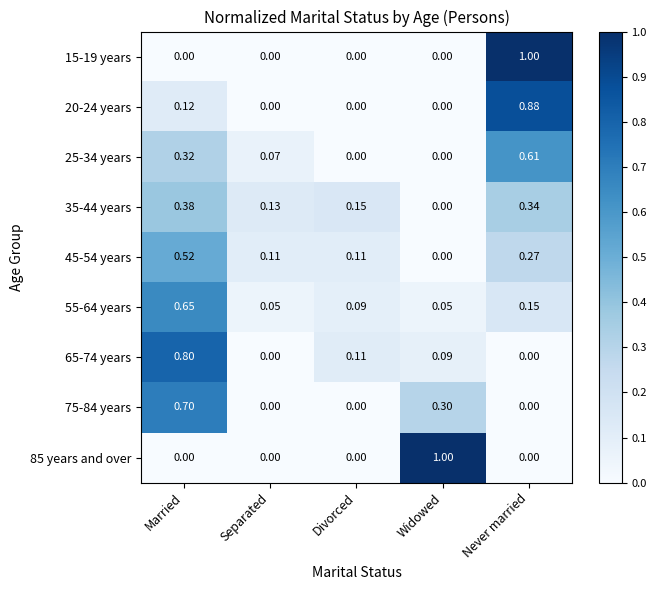

At how many categories does at least one series exceed 0?

5